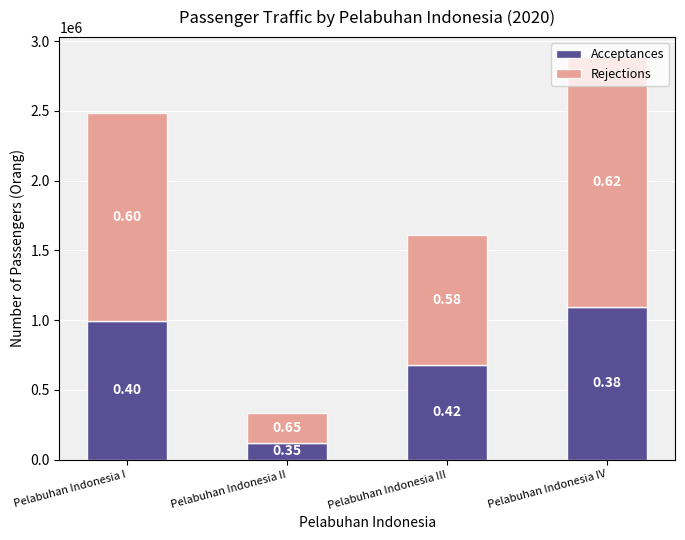

What are all the series names shown in the legend?

Acceptances, Rejections